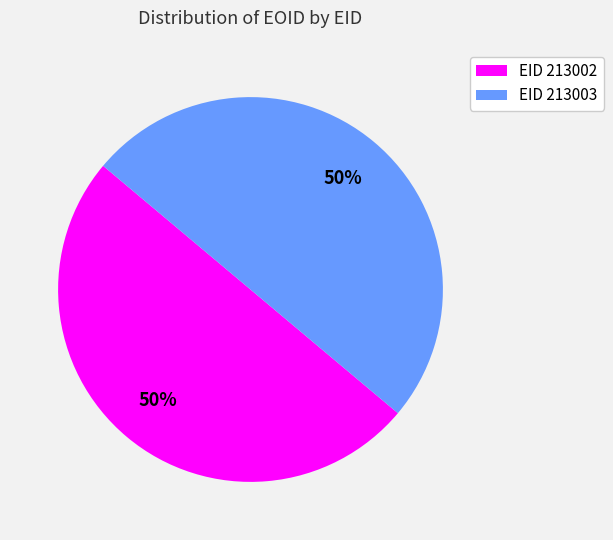

How many slices are in this pie chart?

2